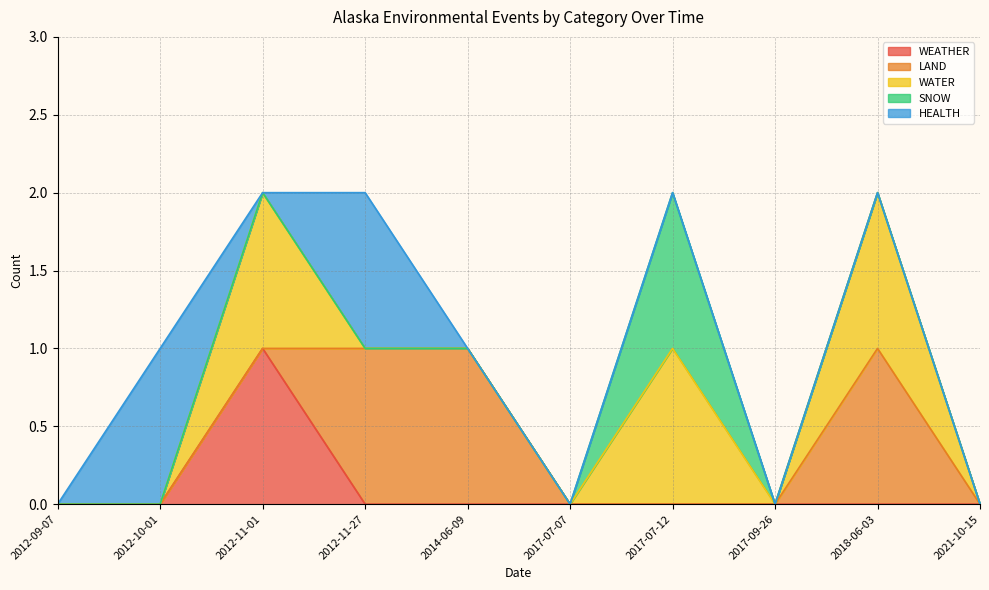

Is it true that SNOW equals -1 at 2014-06-09?

False